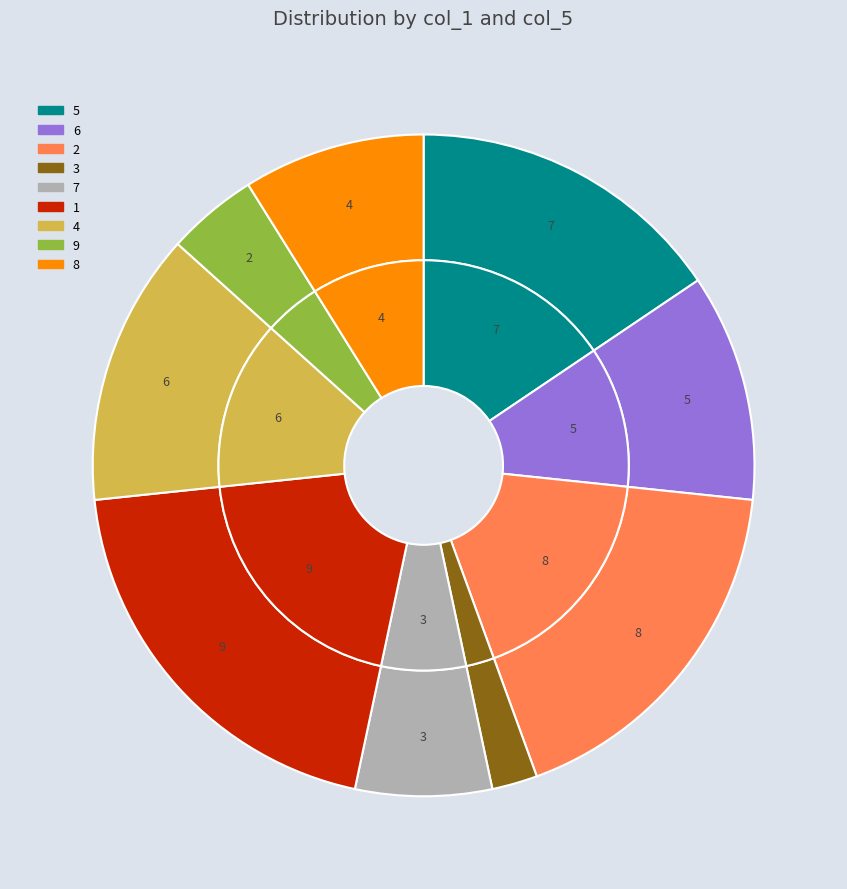

The 2 slice represents 18% of the pie. True or false?

True